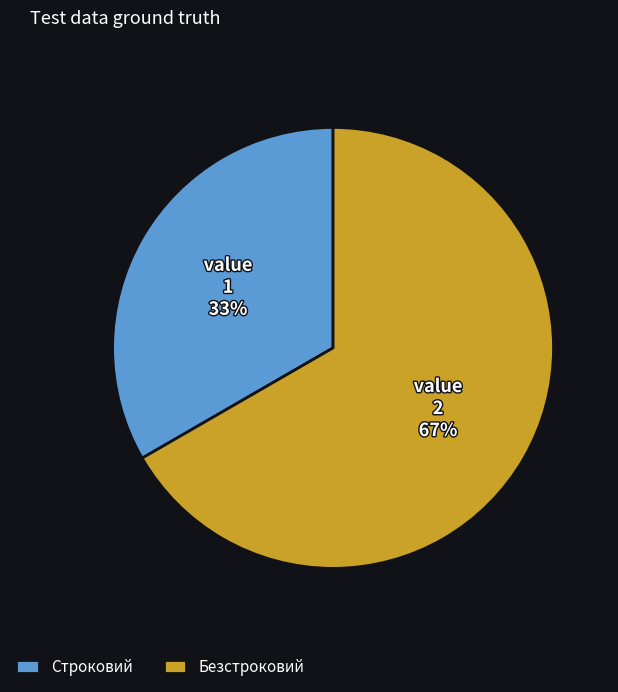

Between Безстроковий and Строковий, which is larger?

Безстроковий